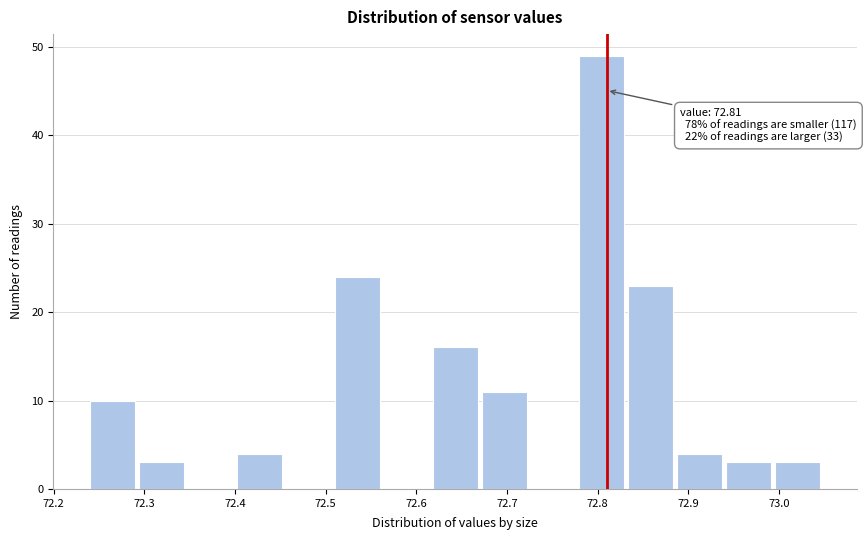

Over which range of the x-axis is the bar tallest?

72.780 to 72.834